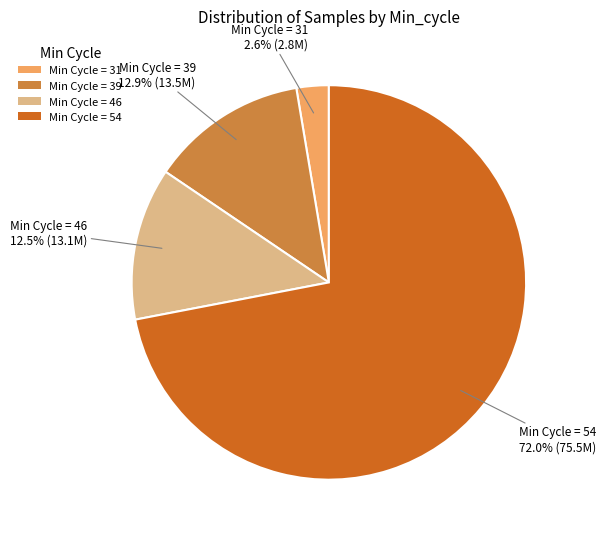

What is the ratio of the value at Min Cycle = 46 to the value at Min Cycle = 39?

1.0